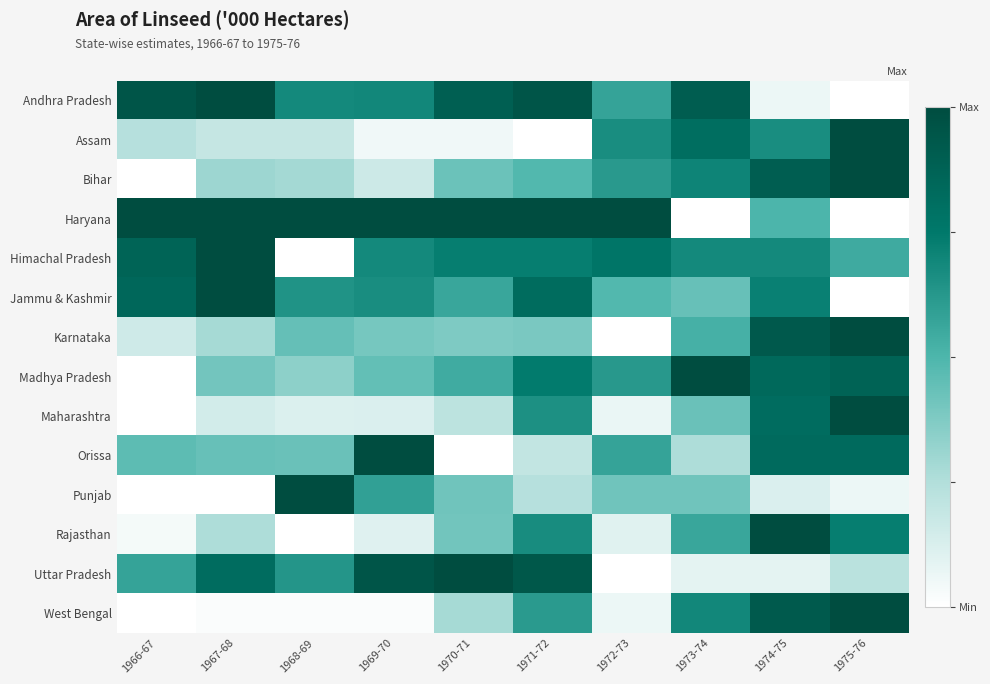

Which series has the largest total across all categories?

Haryana